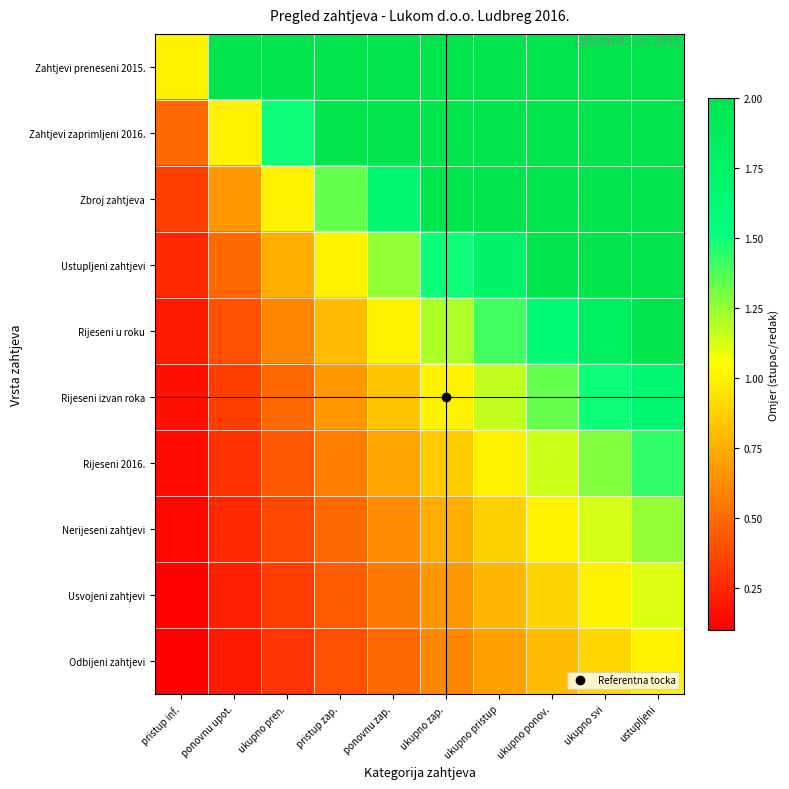

How many categories are shown in the chart?

10